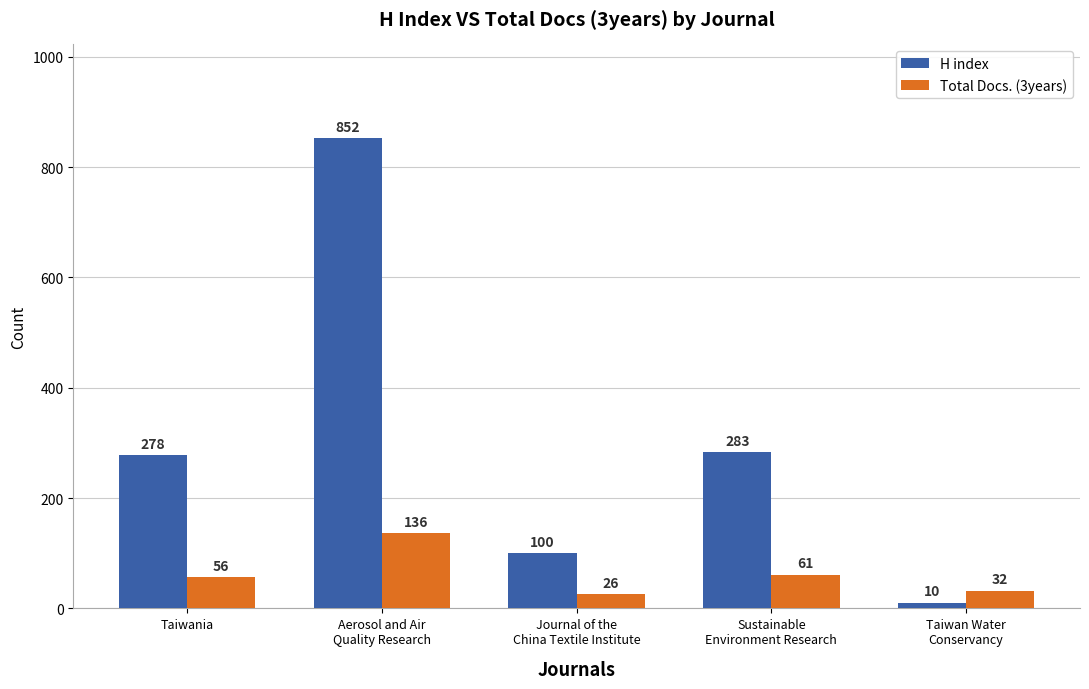

Rank the series by their average value, from highest to lowest.

H index, Total Docs. (3years)